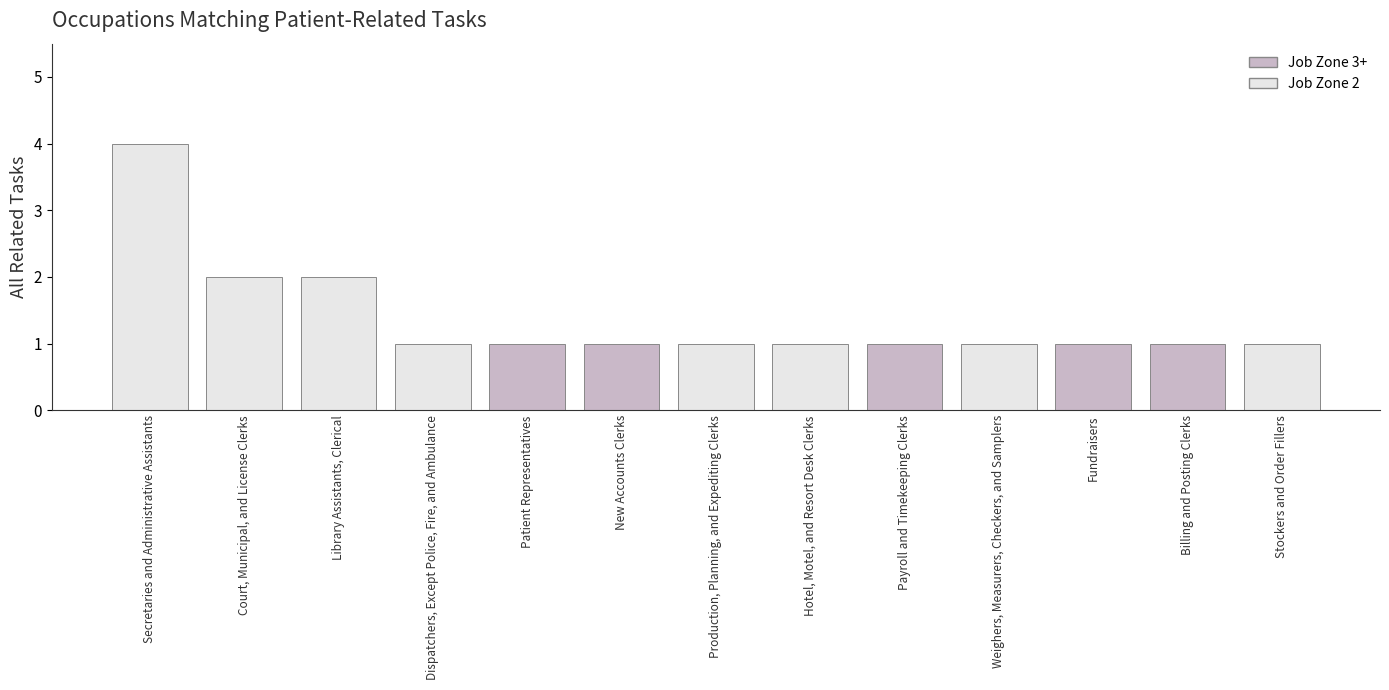

What is the minimum value shown in the chart?

1